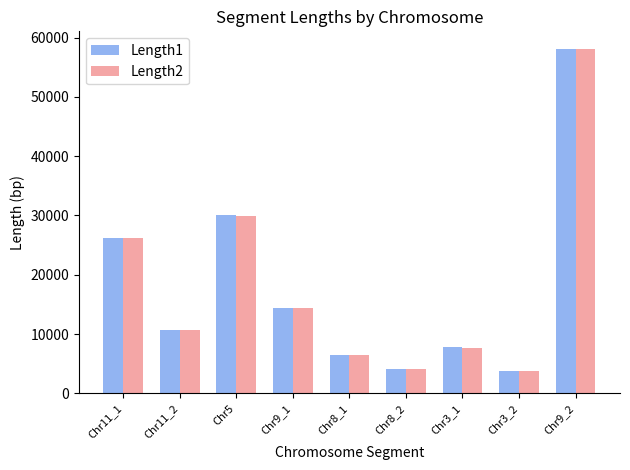

What is the sum of all Length1 values?

161475